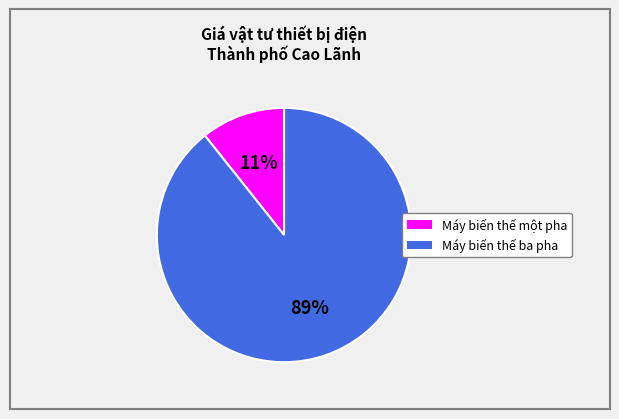

To the nearest percent, what is the average slice percentage?

50%